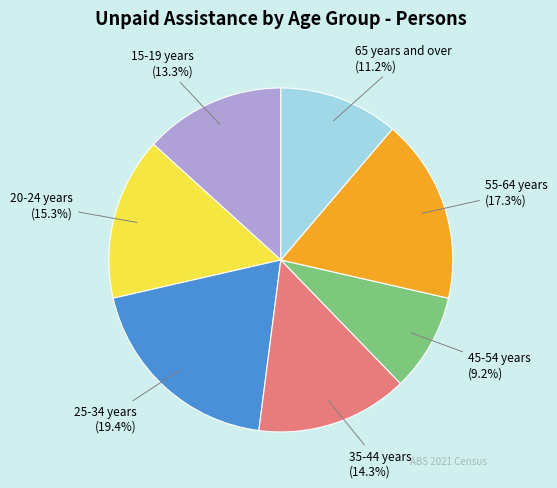

To the nearest percent, what is the difference between the 55-64 years and 35-44 years slice percentages?

3%